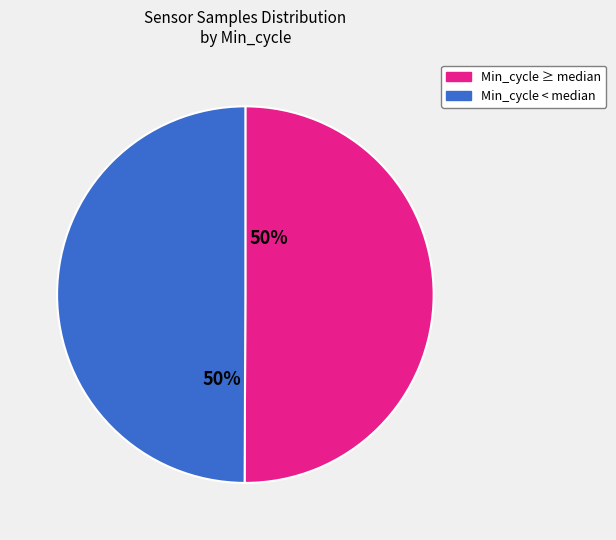

What is the ratio of the value at Min_cycle ≥ median to the value at Min_cycle < median?

1.0